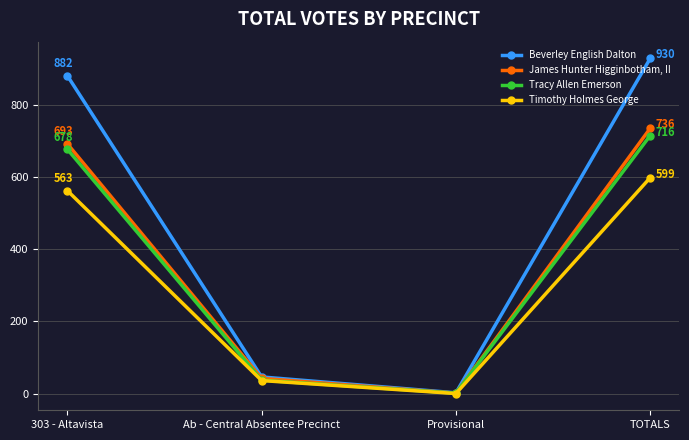

Between Ab - Central Absentee Precinct and Provisional, which series saw the biggest shift?

Beverley English Dalton